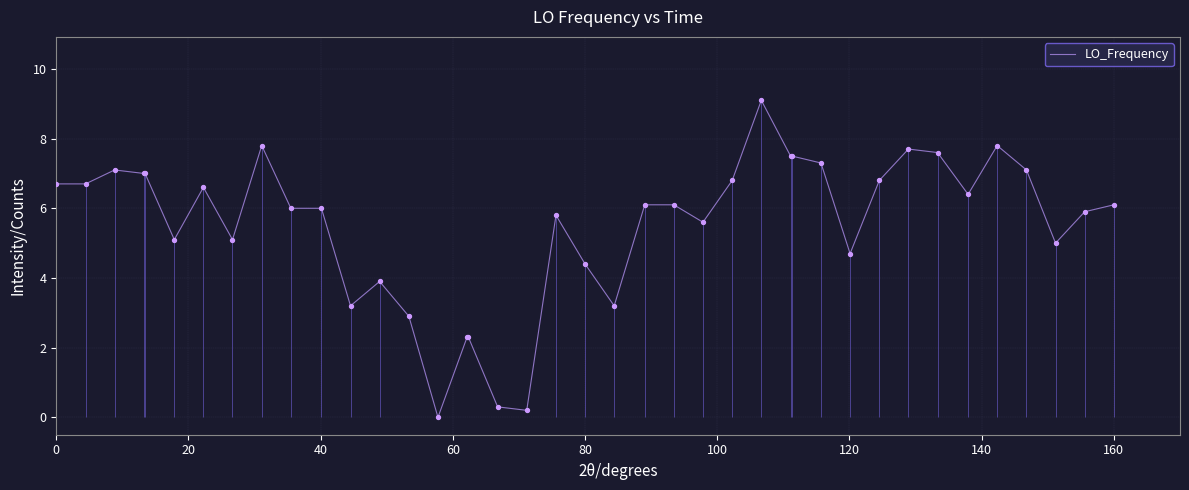

What is the highest value of the LO_Frequency series?

9.1